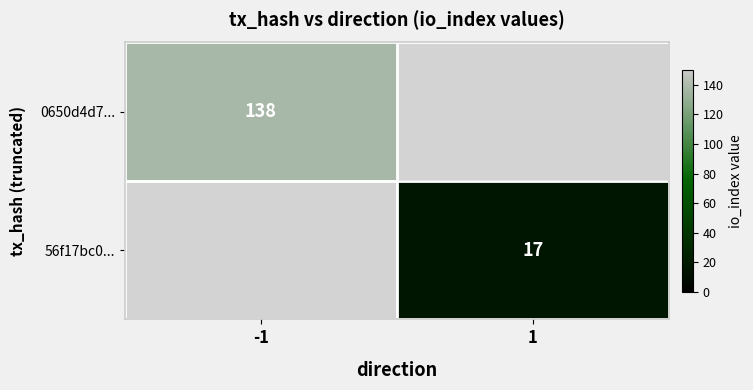

Is the value of 0650d4d7... at -1 greater than the value of 56f17bc0... at 1?

Yes